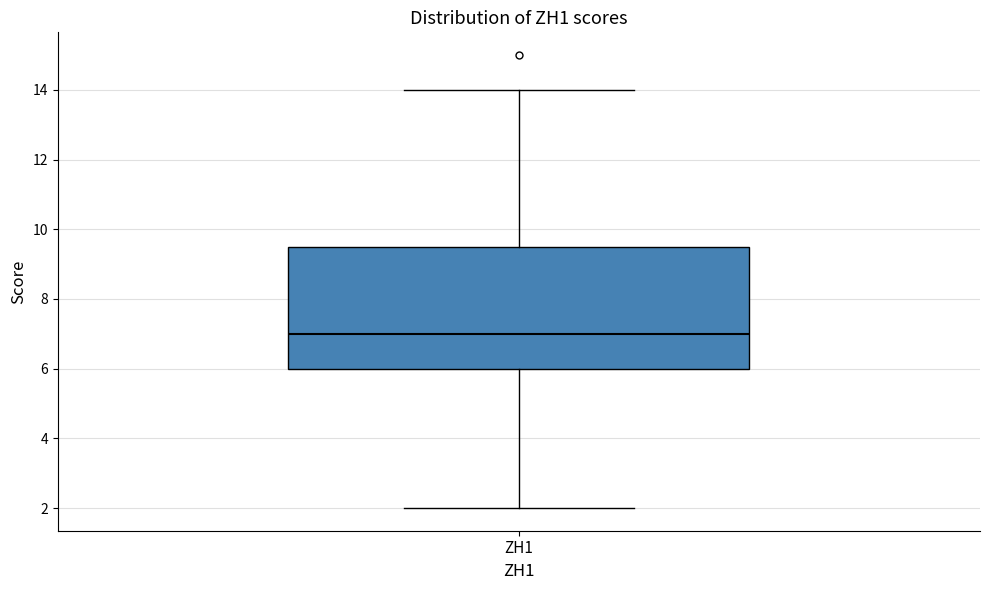

Transcribe this box plot: give where the median line is, the range the box spans, and where the two whiskers end, as read against the y-axis. The values are not printed on the chart, so give them approximately, as read against the axis.

median 7.0, box 6.0 to 9.6, whiskers 2.0 to 14.0